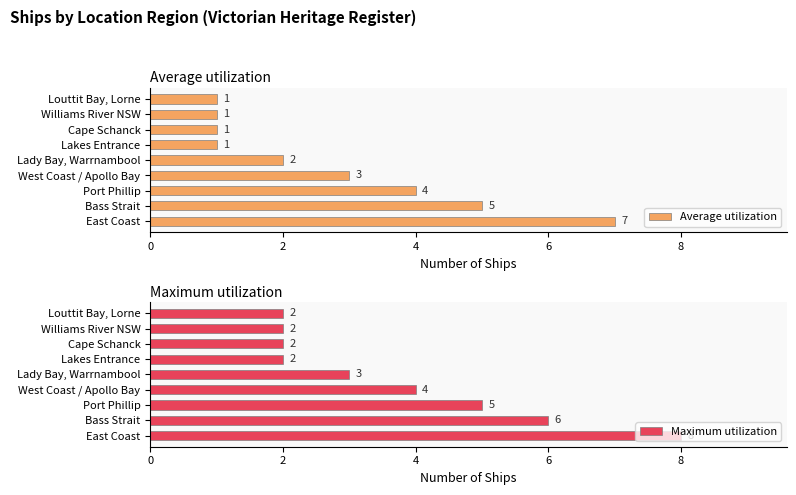

What are all the series names shown in the legend?

Average utilization, Maximum utilization